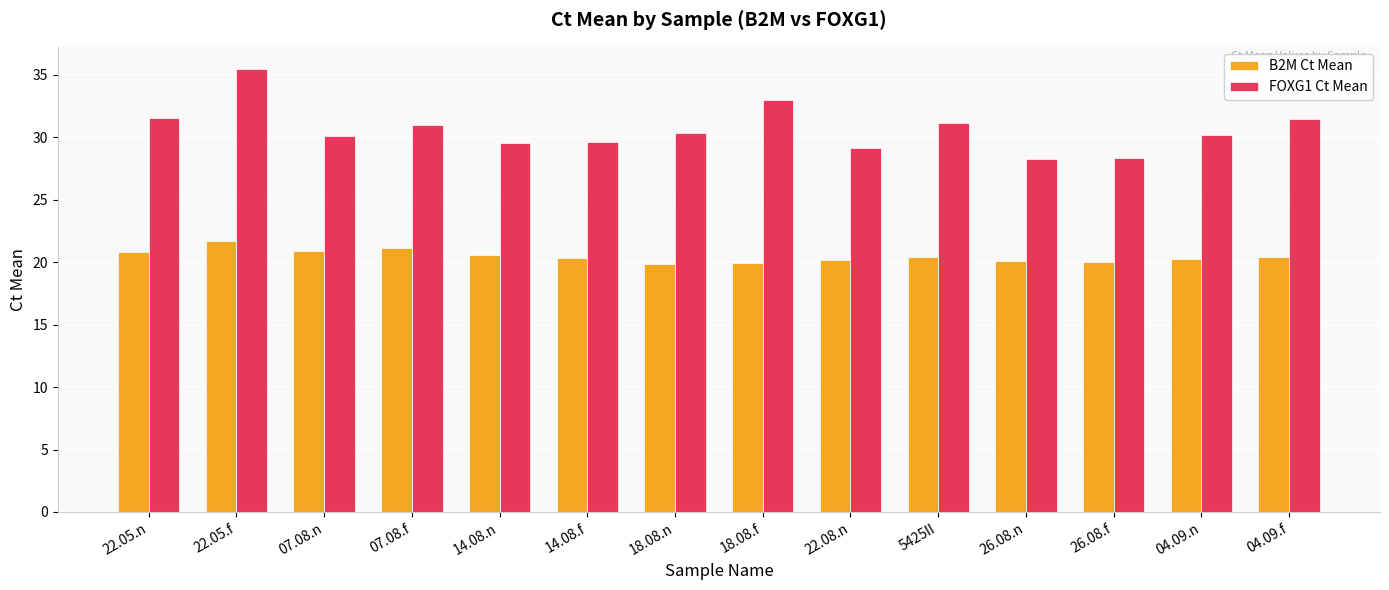

How many series are shown in this chart?

2